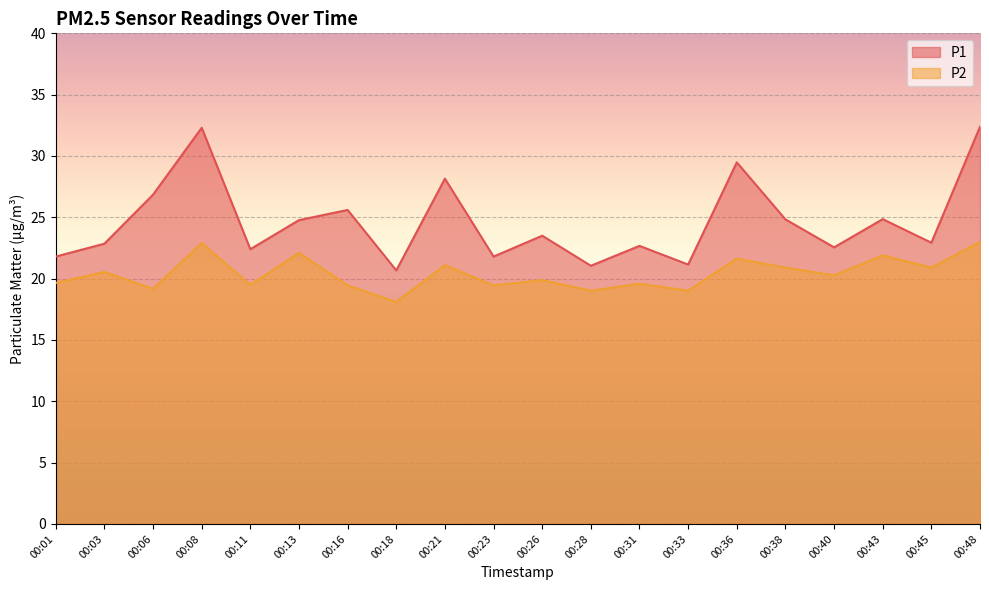

True or false: P2 has a value of 26.6 at 00:26.

False